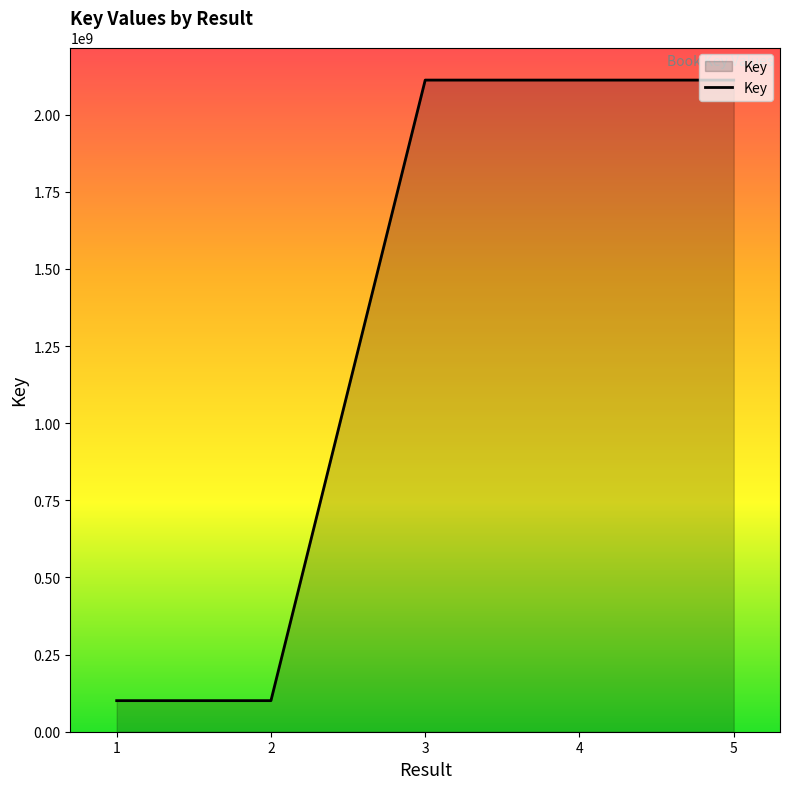

The value at 4 is 3570402636. True or false?

False